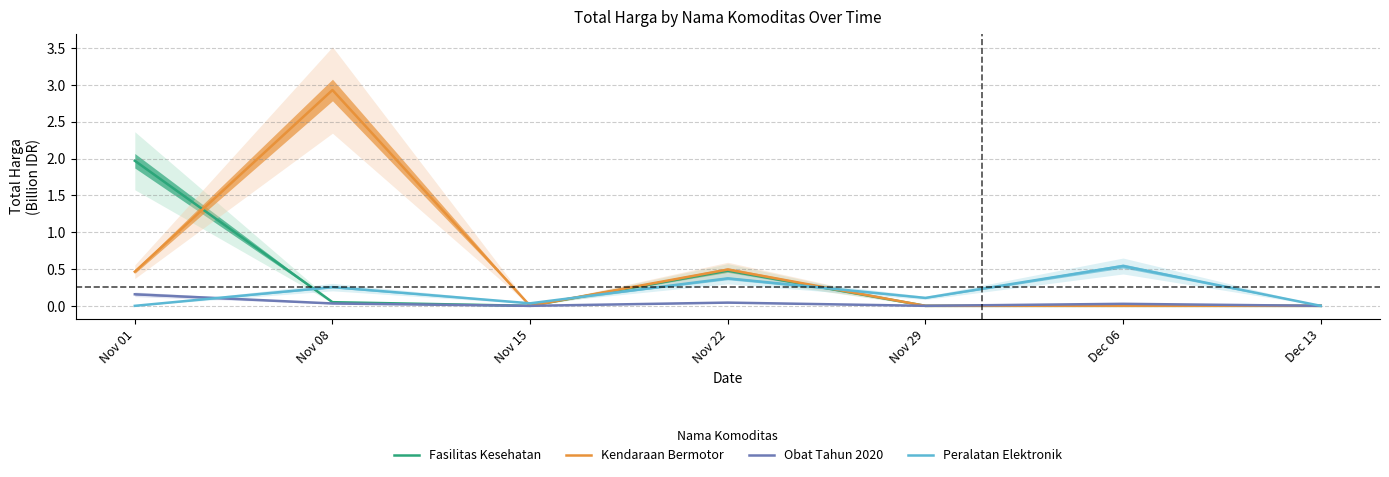

How many values in Peralatan Elektronik are above zero?

5